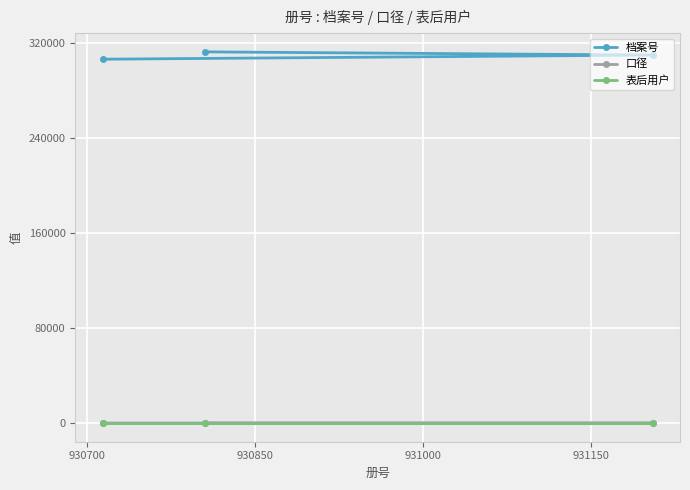

Which series has the largest range (max minus min)?

档案号